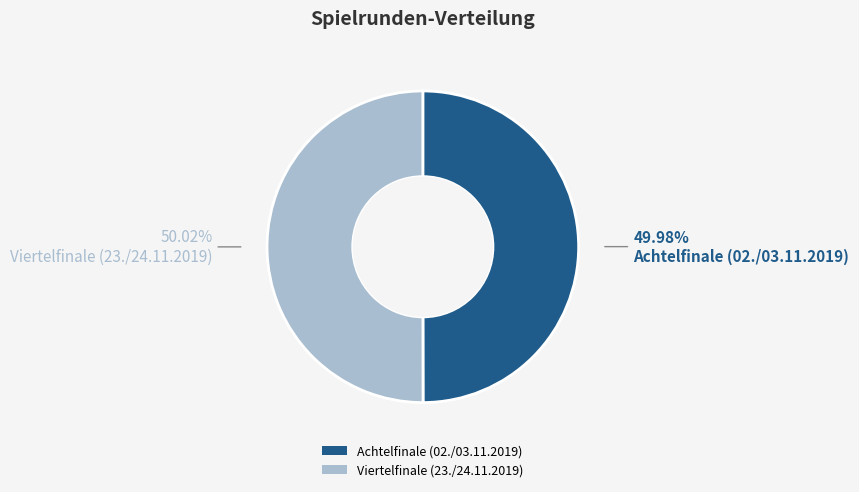

Combined, do Viertelfinale (23./24.11.2019) and Achtelfinale (02./03.11.2019) account for over 50%?

Yes